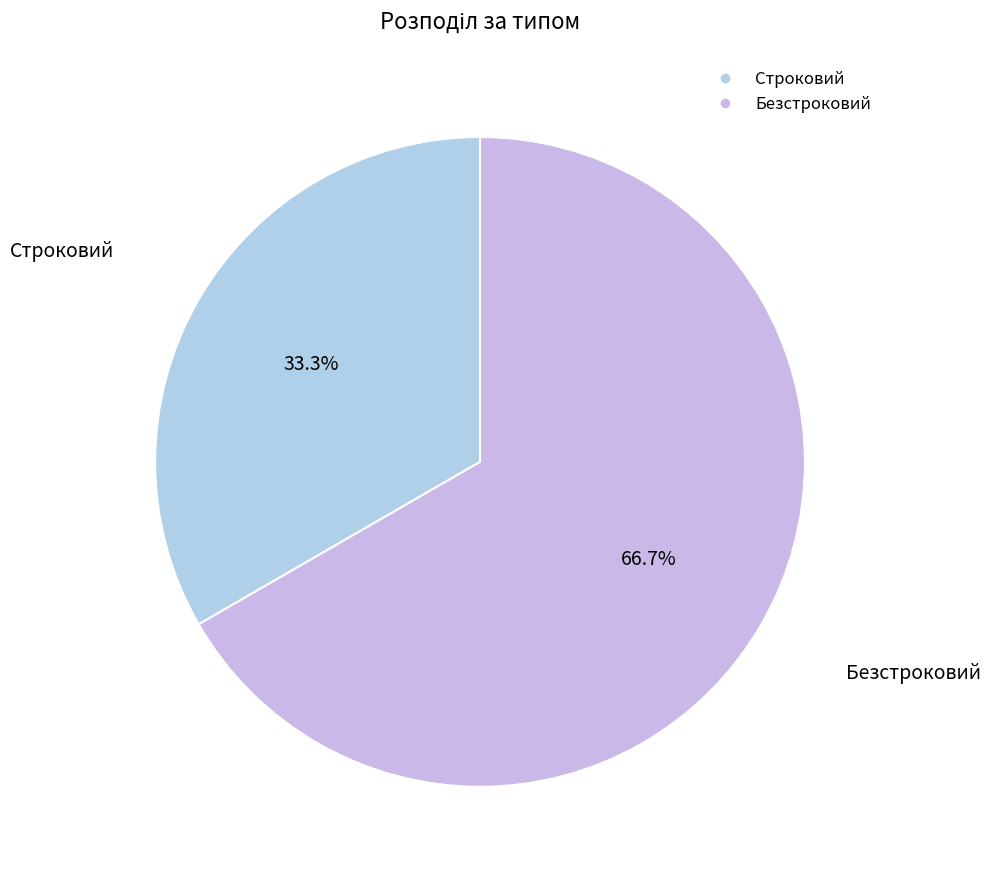

Which has a higher value, Безстроковий or Строковий?

Безстроковий